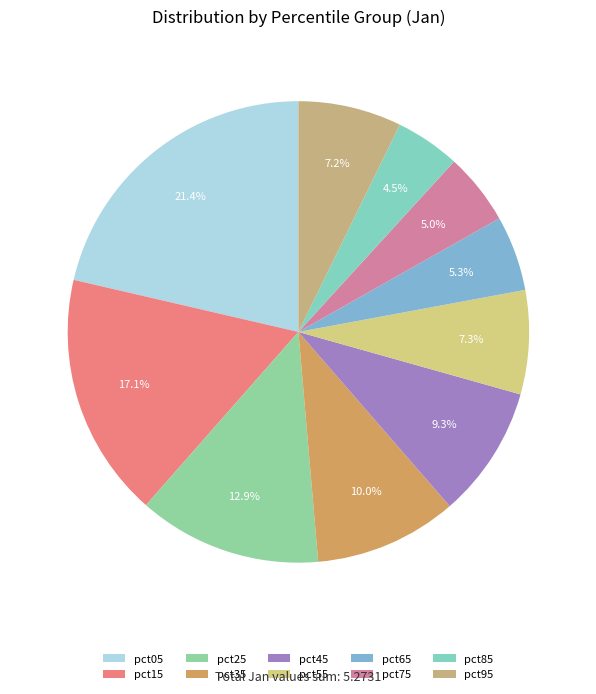

To the nearest percent, what is the difference between the pct05 and pct35 slice percentages?

11%